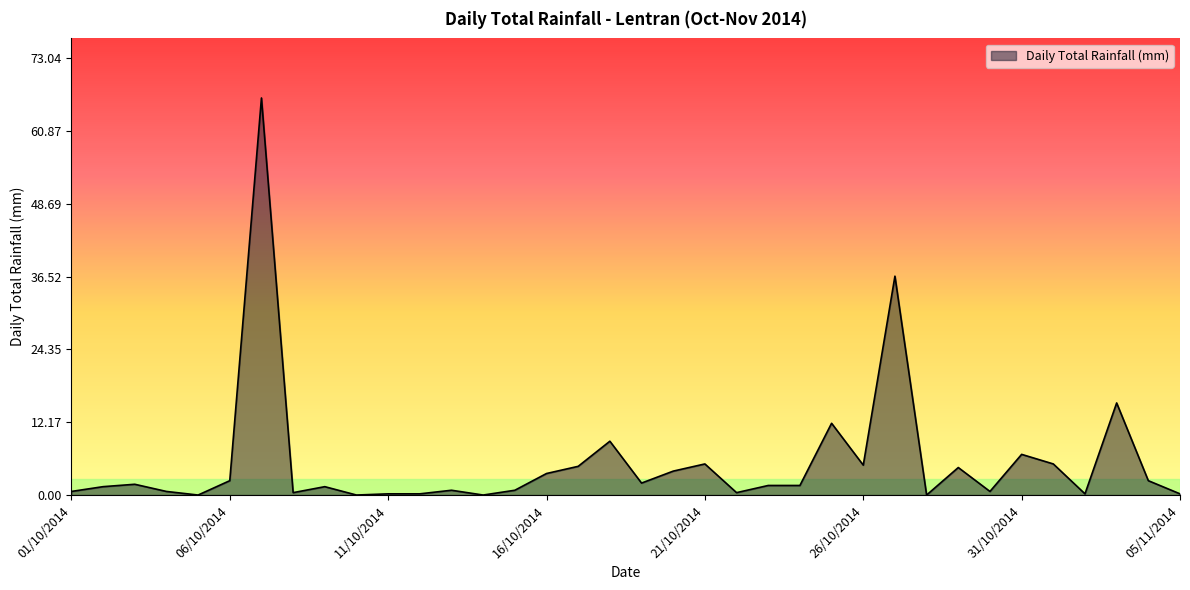

What is the difference between the maximum and minimum values?

66.4